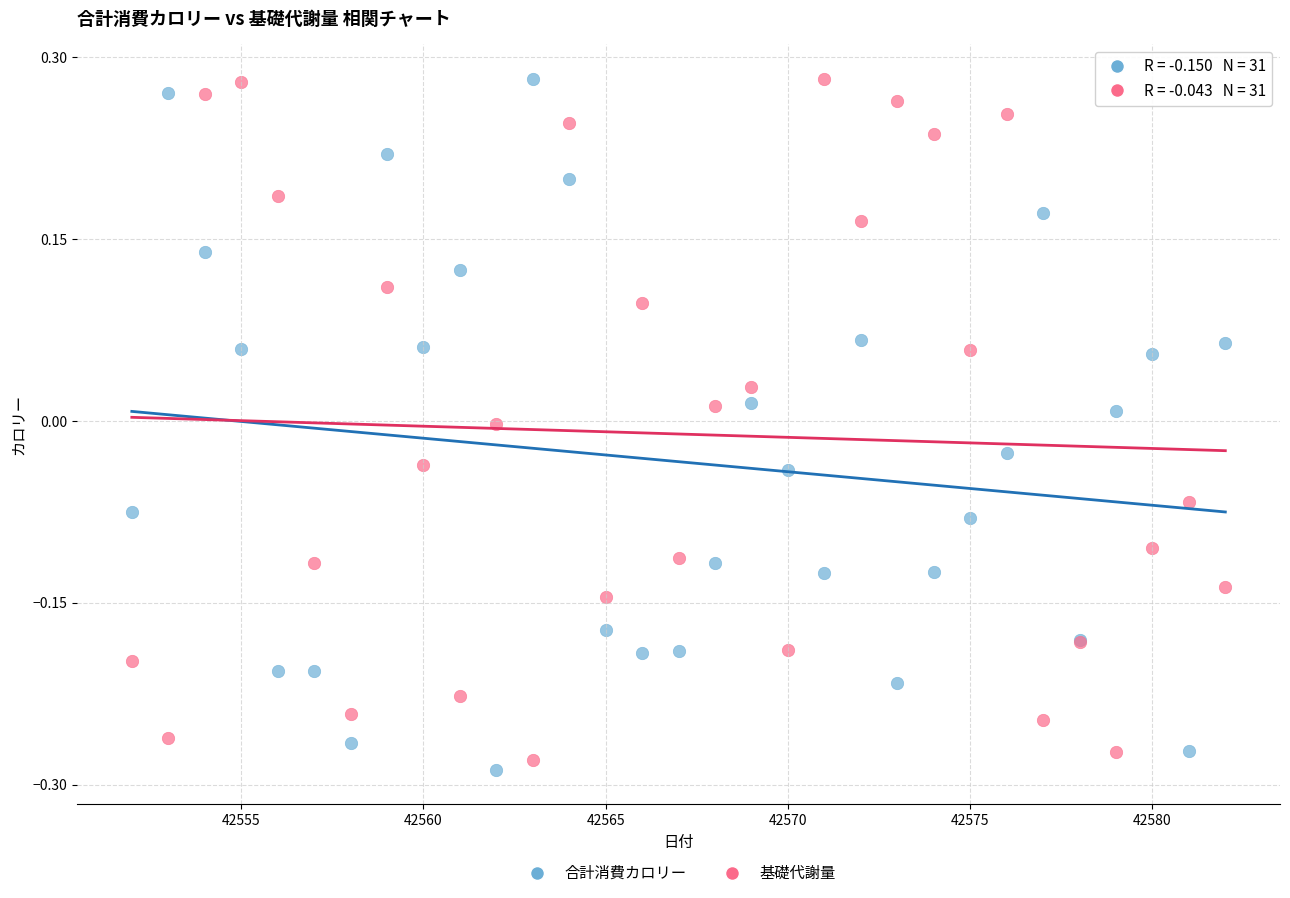

Which series has the widest spread of Y values?

合計消費カロリー